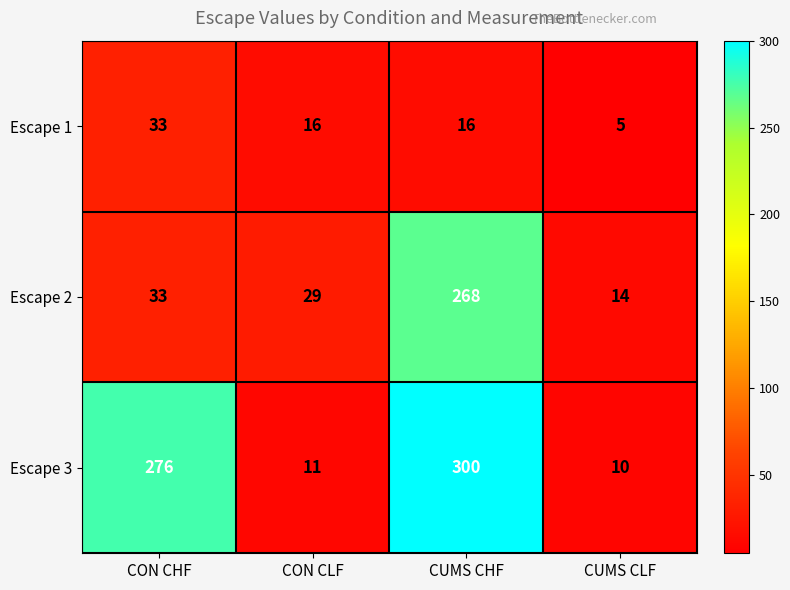

Where does the Escape 1 series first go above 16?

CON CHF